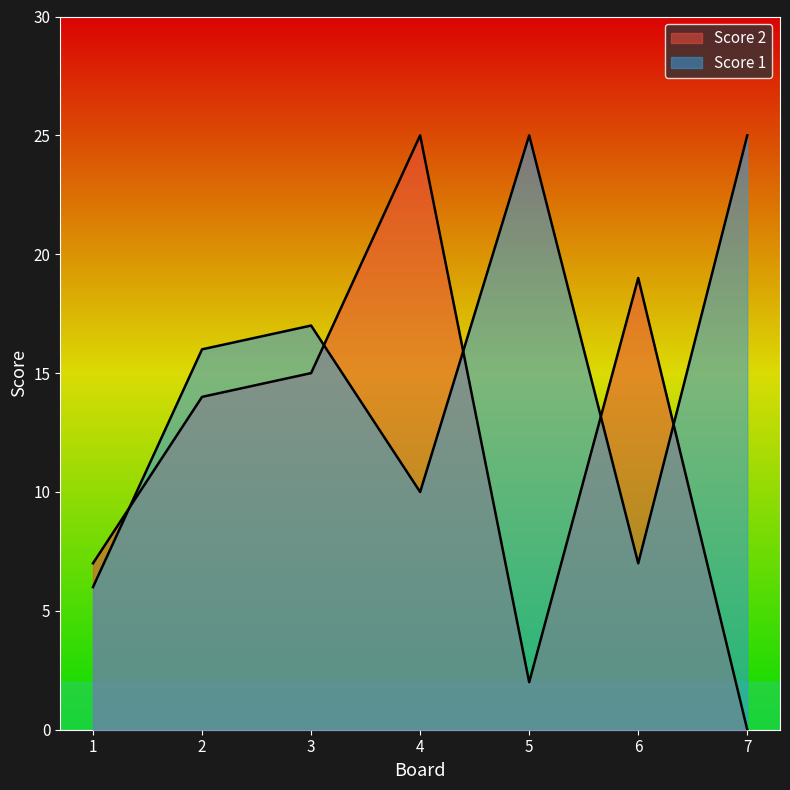

Between 2 and 5, which series saw the biggest shift?

Score 2